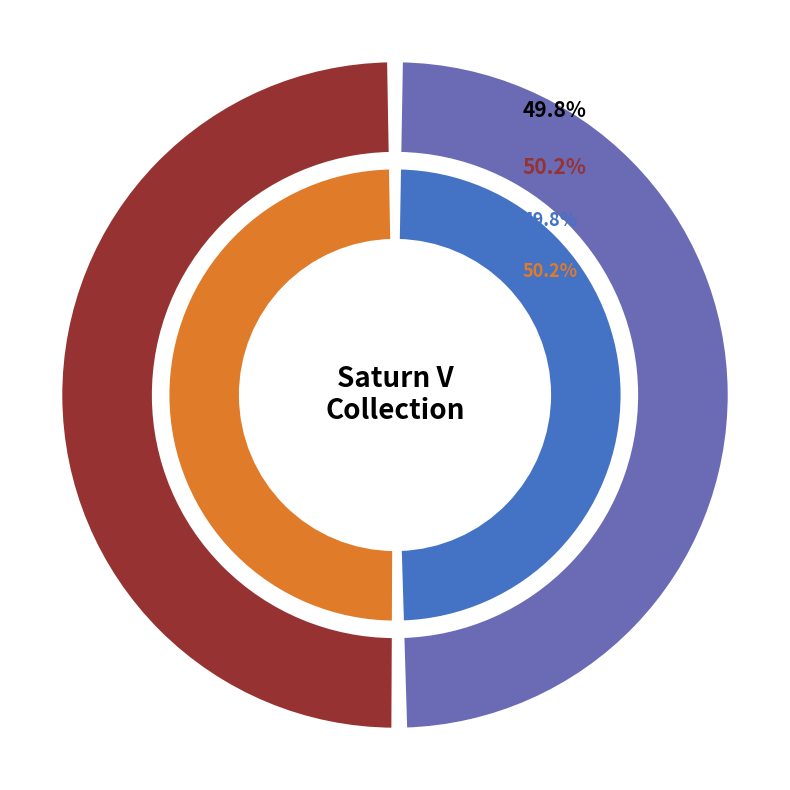

To the nearest percent, what percentage of the pie is spc_stnv_000096?

50%